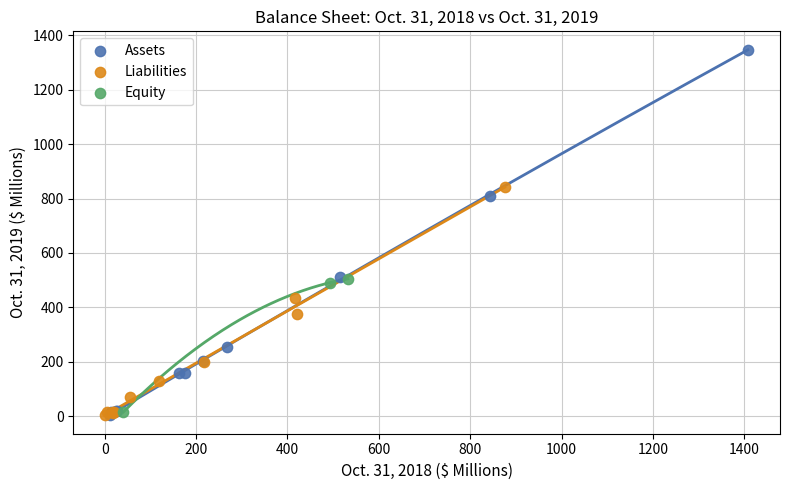

What are all the series names shown in the legend?

Assets, Liabilities, Equity